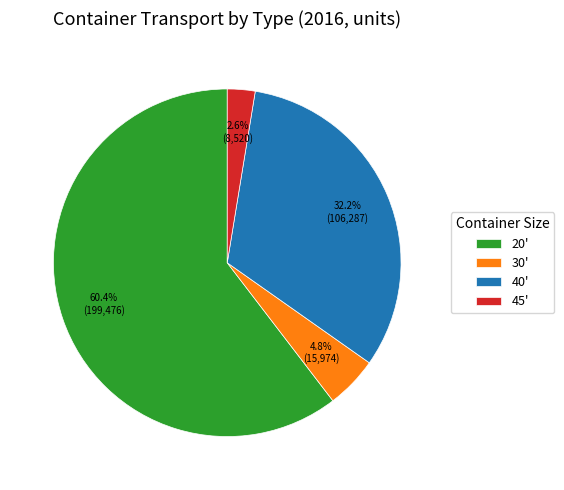

Approximately how many times larger is the value at 20' compared to 40'?

1.9